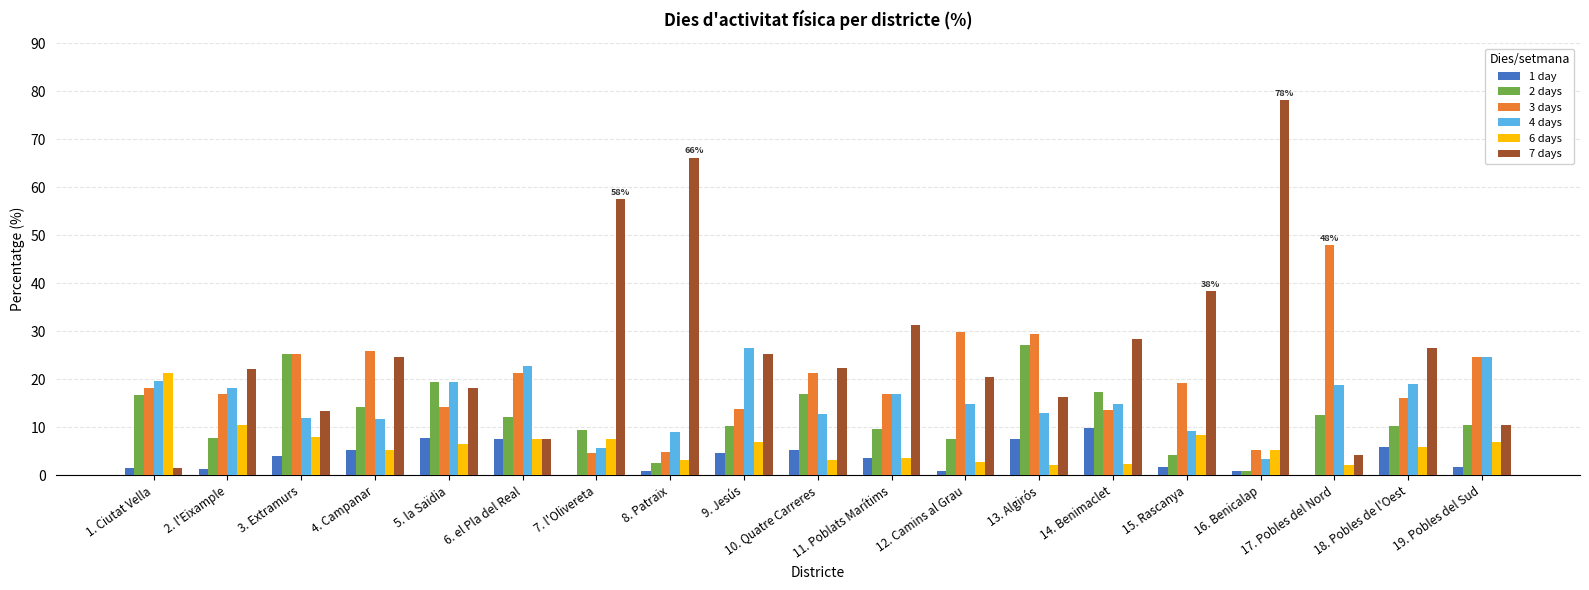

At which label does 4 days reach its peak?

9. Jesús